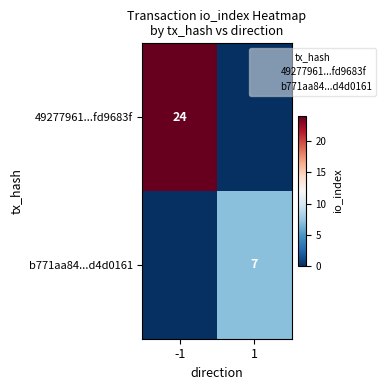

True or false: 49277961...fd9683f has a value of 15 at -1.

False